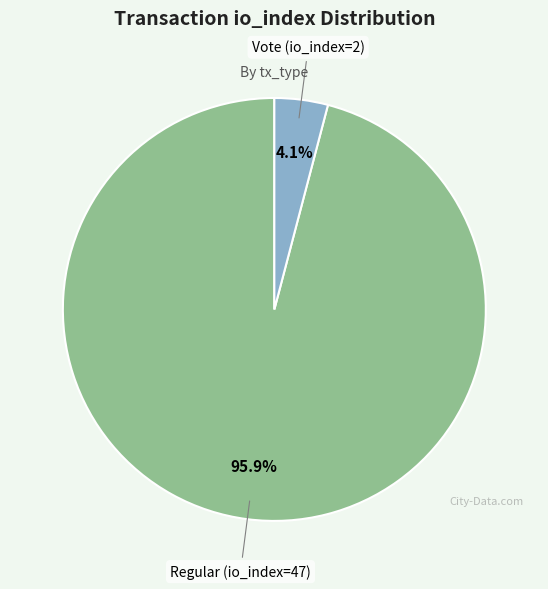

Does any single category account for the majority?

Yes